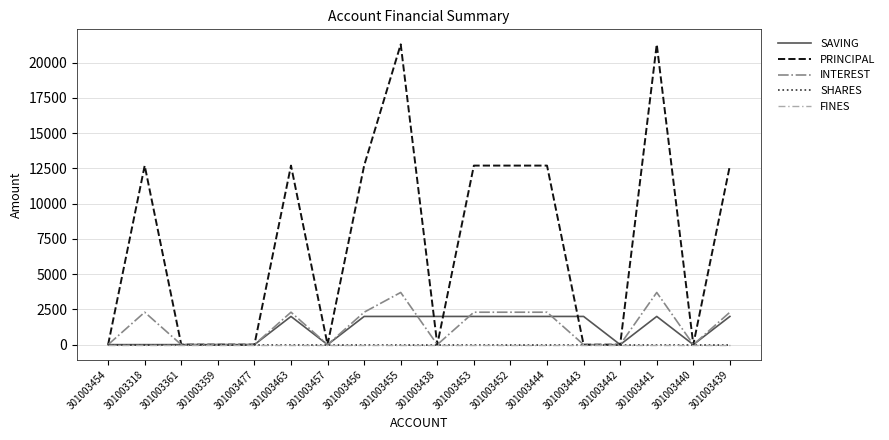

What is the total value across all series at 301003438?

2000